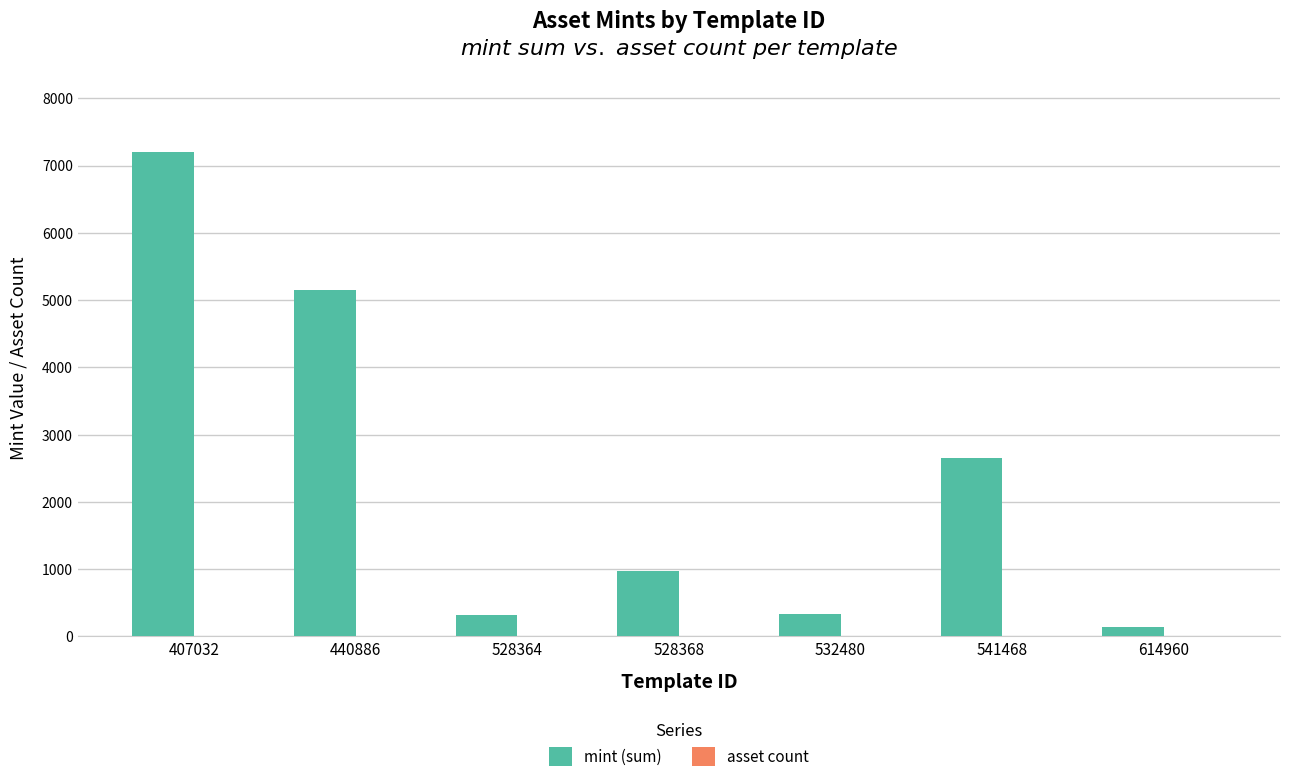

Which category has the highest value across all series?

407032